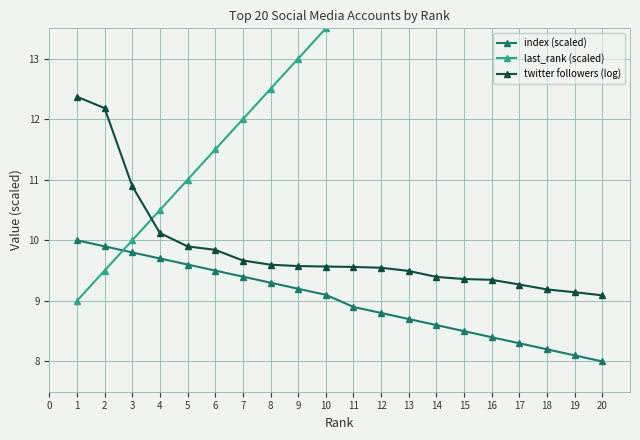

True or false: index (scaled) has a value of 4.3 at 12.

False